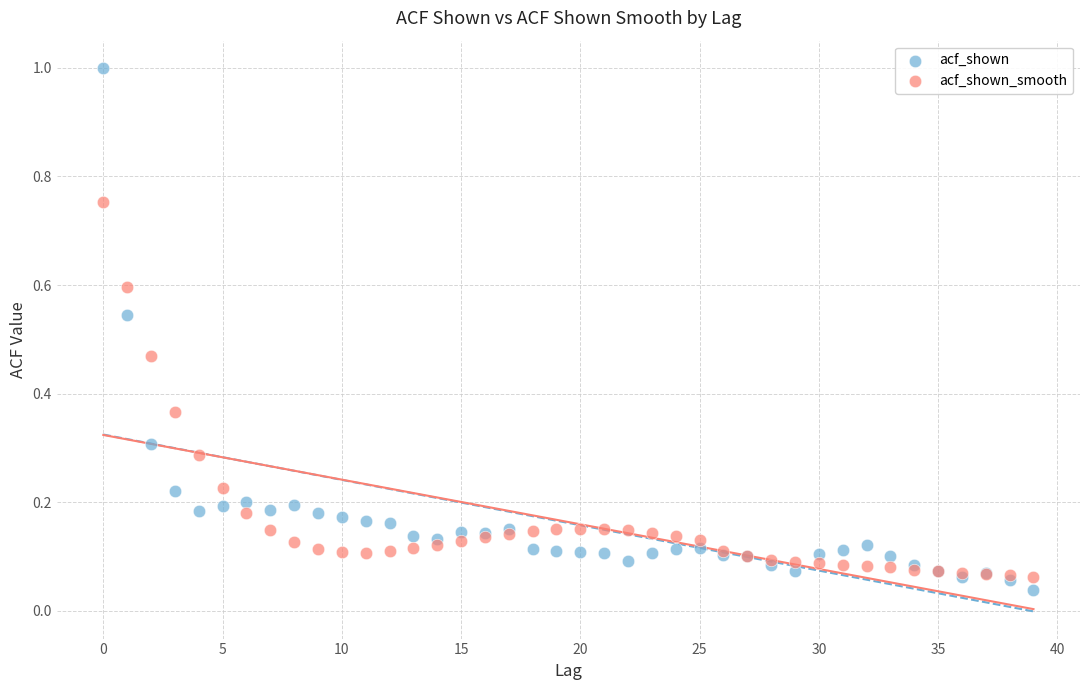

Which series reaches the maximum Y coordinate?

acf_shown